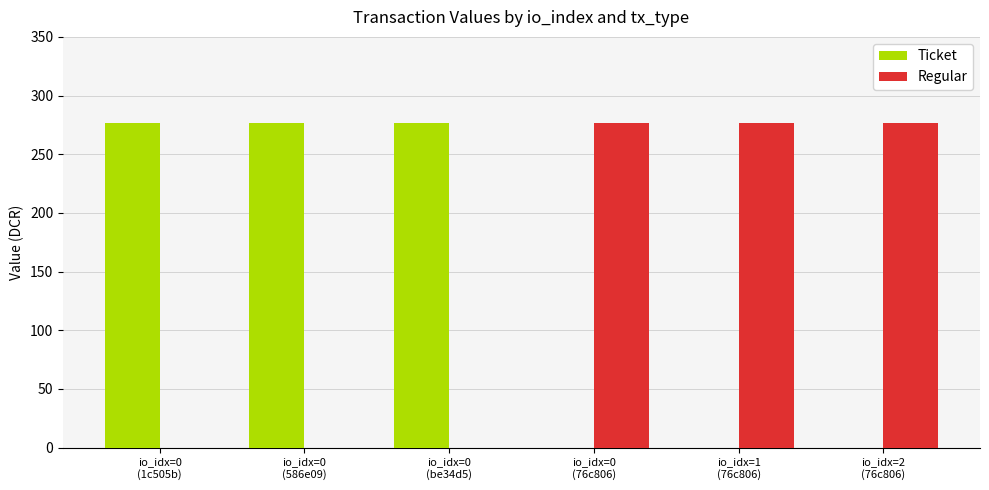

What is the sum of all Ticket values?

830.4